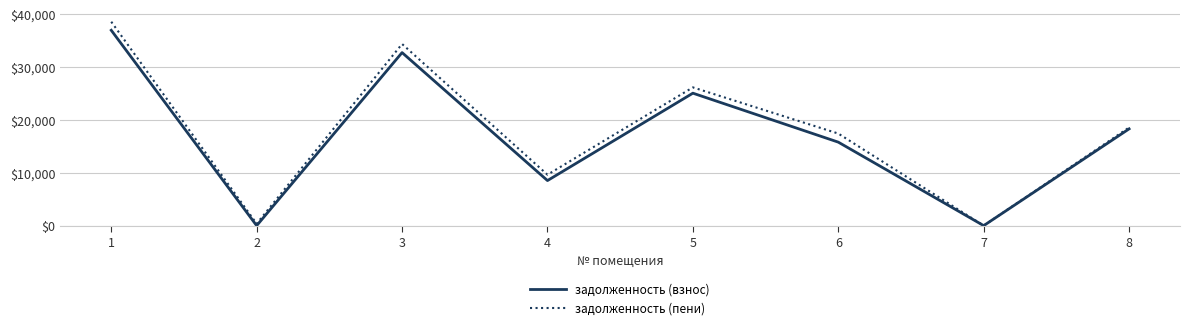

The задолженность (пени) series shows 38612.2 at 1. True or false?

True